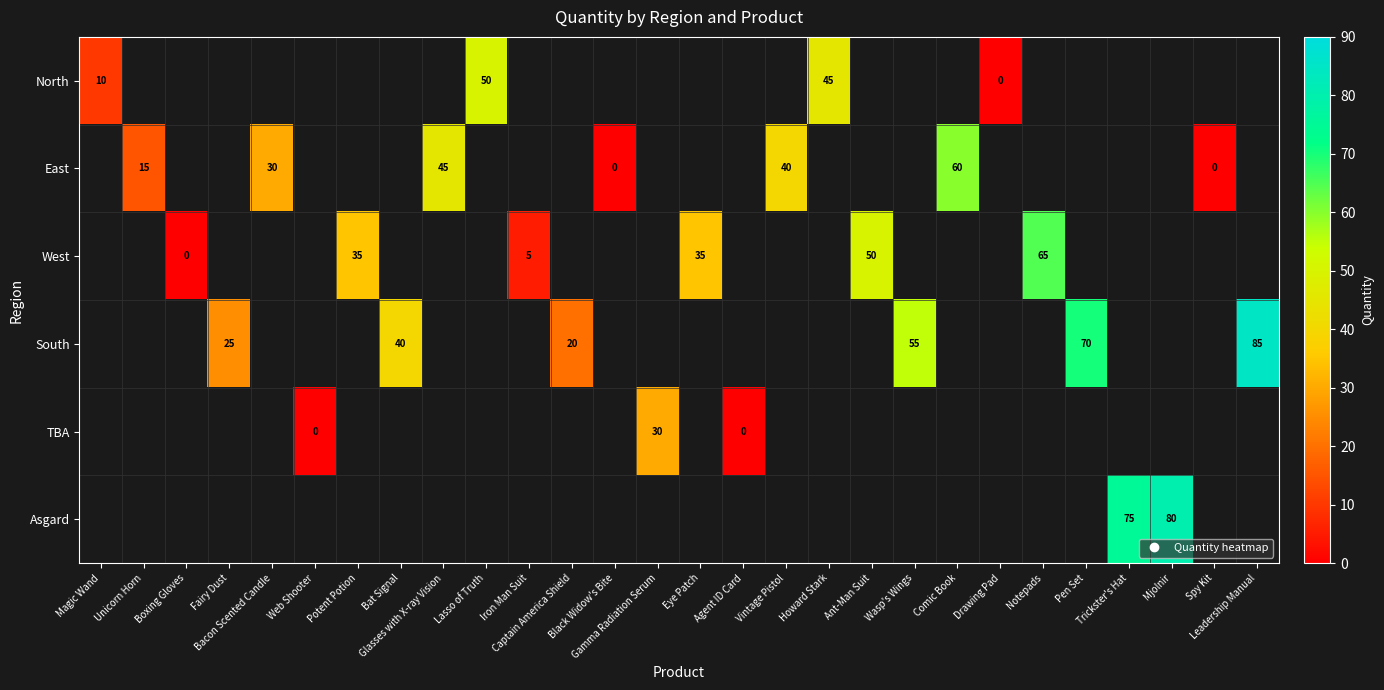

At Web Shooter, list the series in order from largest to smallest.

North, East, West, South, TBA, Asgard